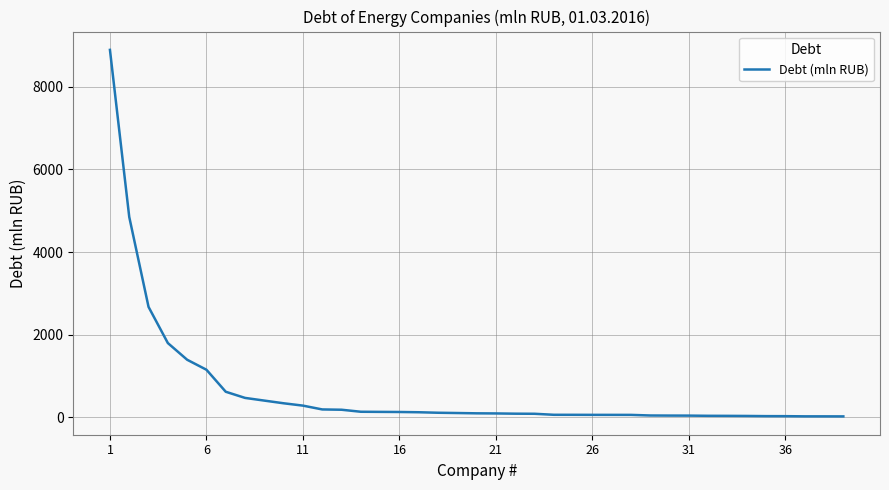

What is the difference between the maximum and minimum values?

8873.6